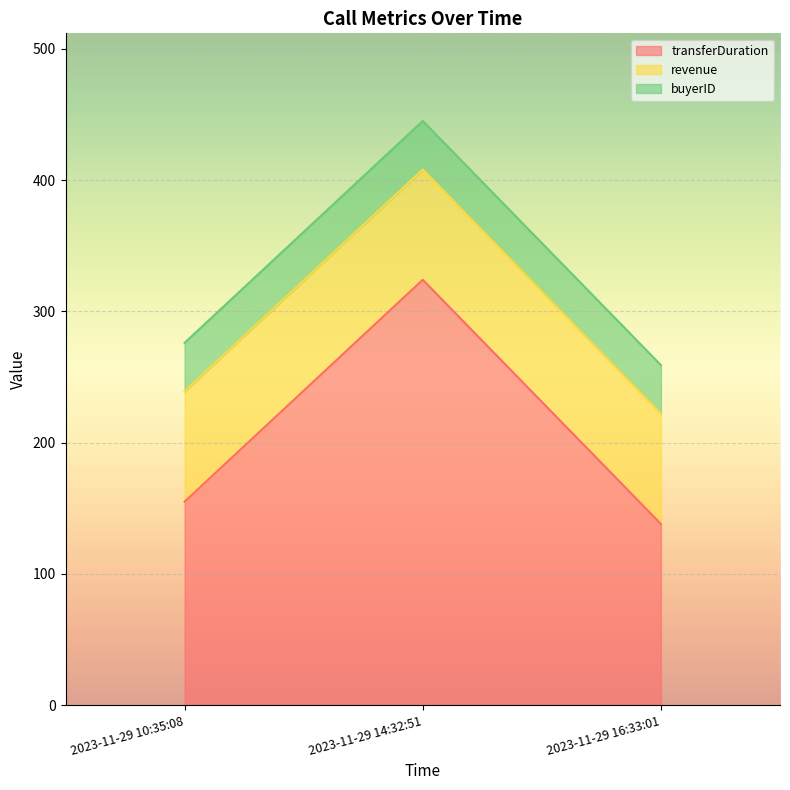

What is the value of the buyerID point at the 2nd from the left?

37